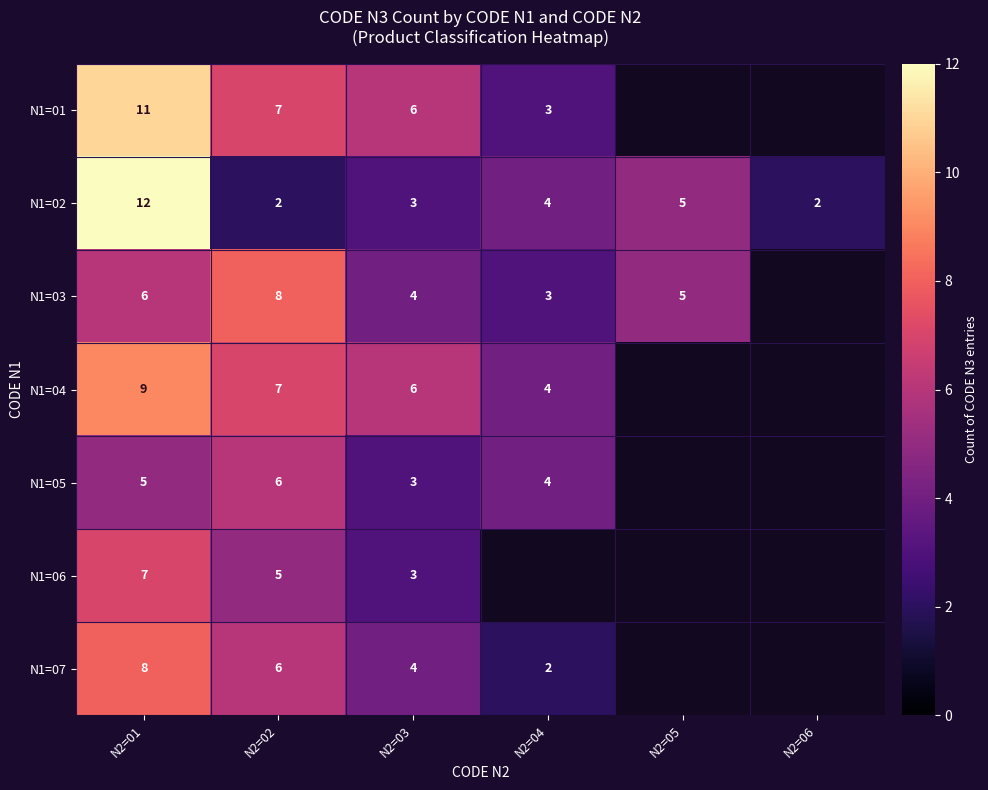

At how many categories does at least one series exceed 3?

5